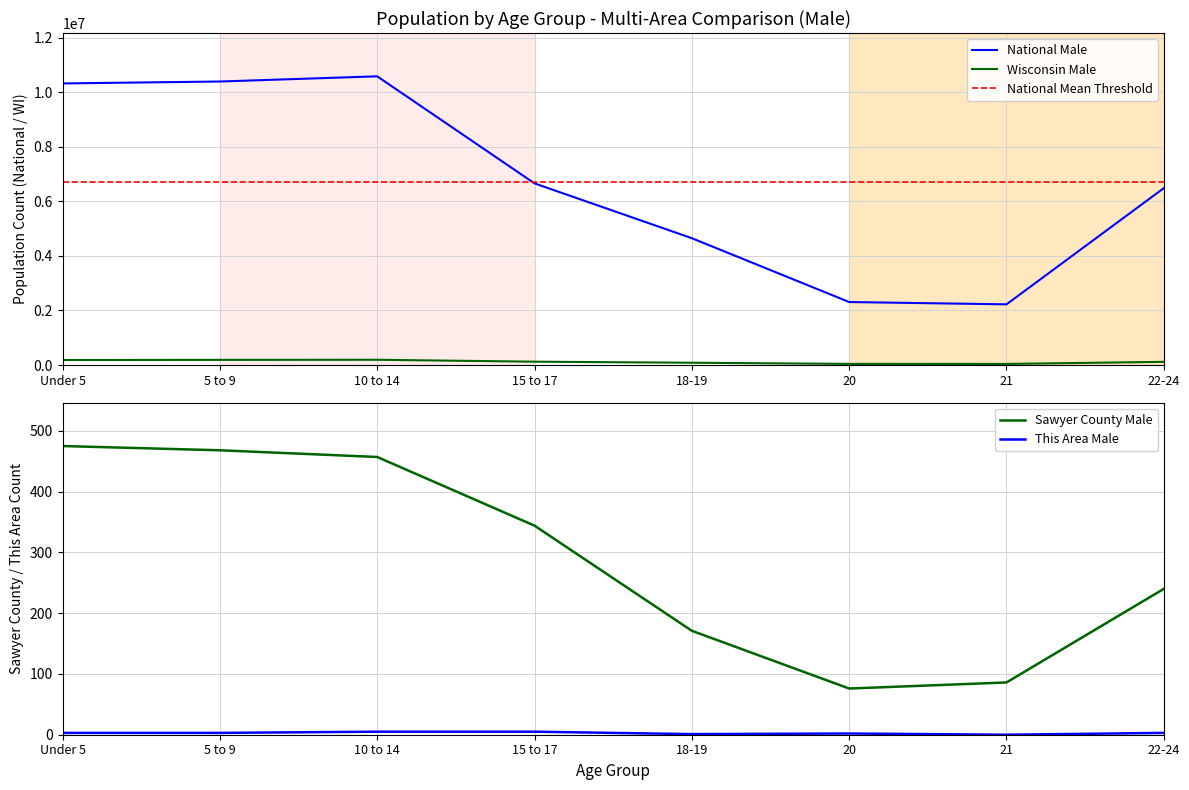

The value of Wisconsin Male at Under 5 is 183391. True or false?

True